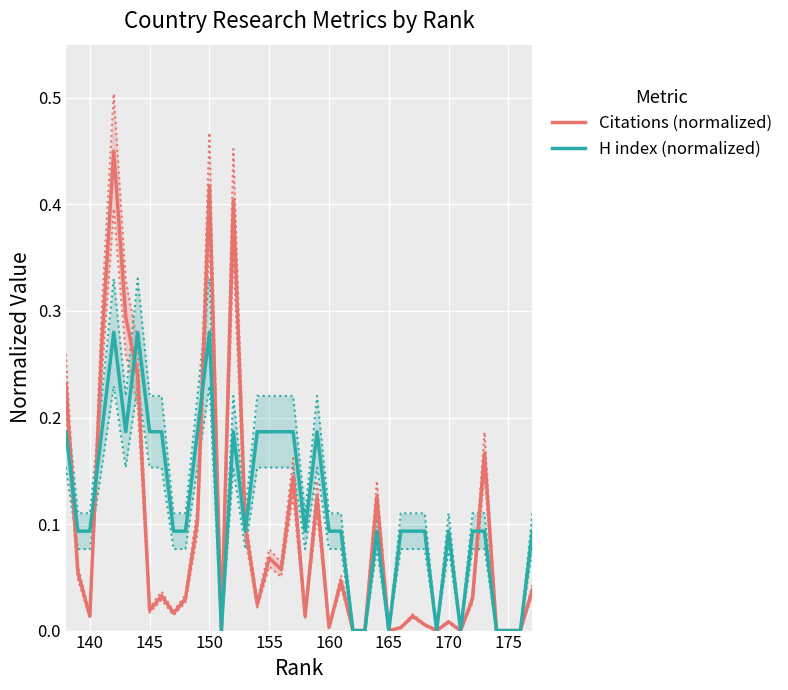

True or false: H index (normalized) and Citations (normalized) intersect in this chart.

True